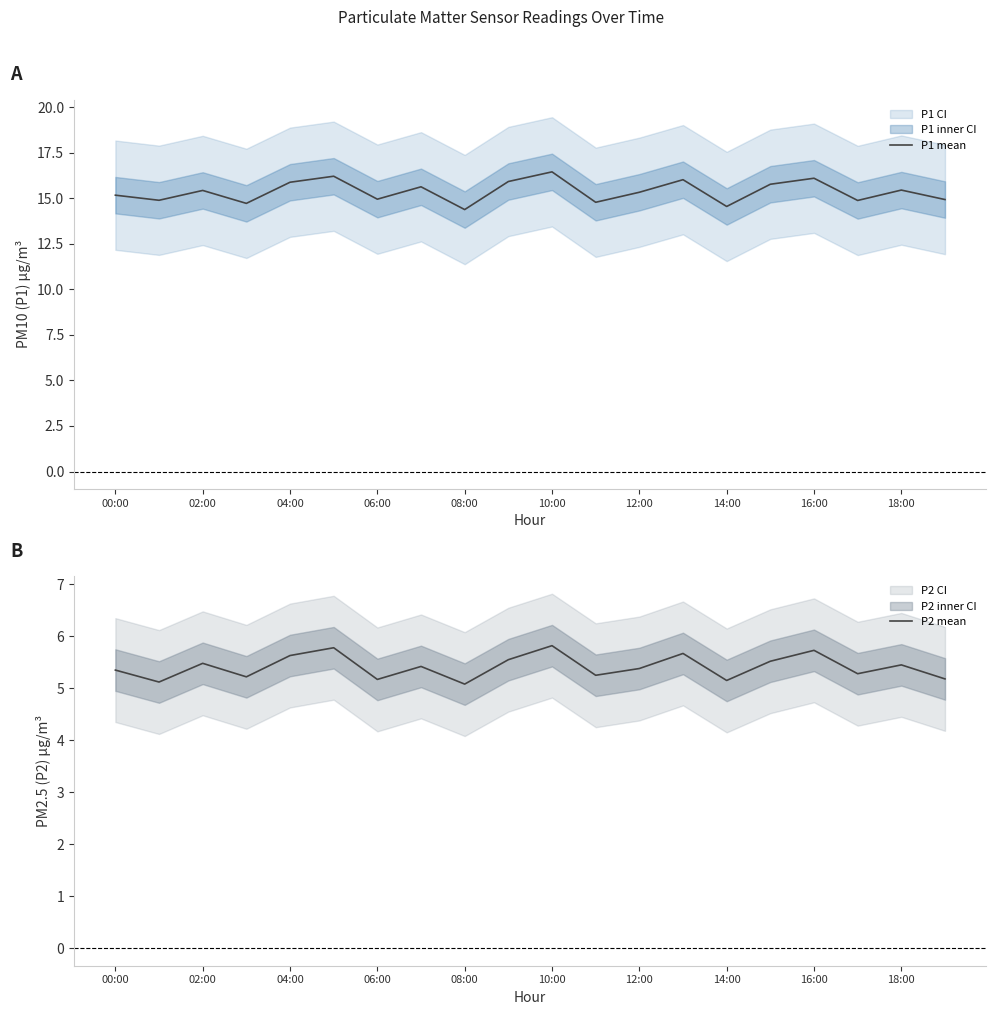

Is this an area chart (filled region under the line)?

No